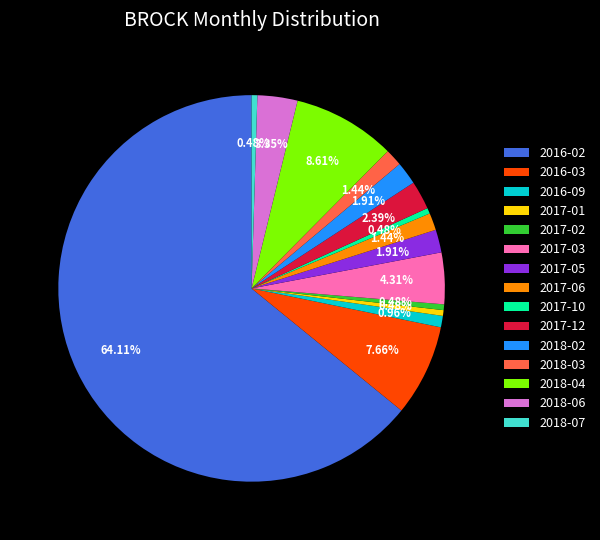

Approximately how many times larger is the value at 2017-01 compared to 2017-03?

0.1